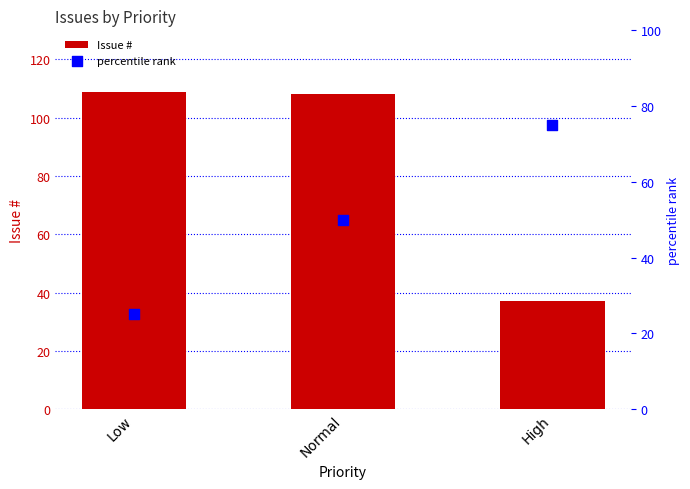

Which series has the widest spread of Y values?

Issue #